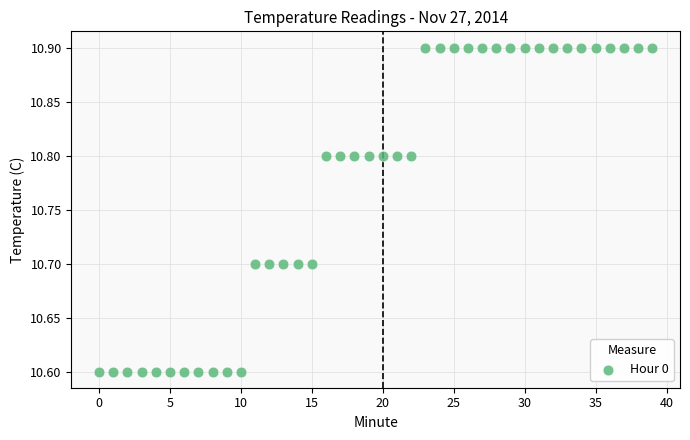

What is the range of Y values (max minus min)?

0.3